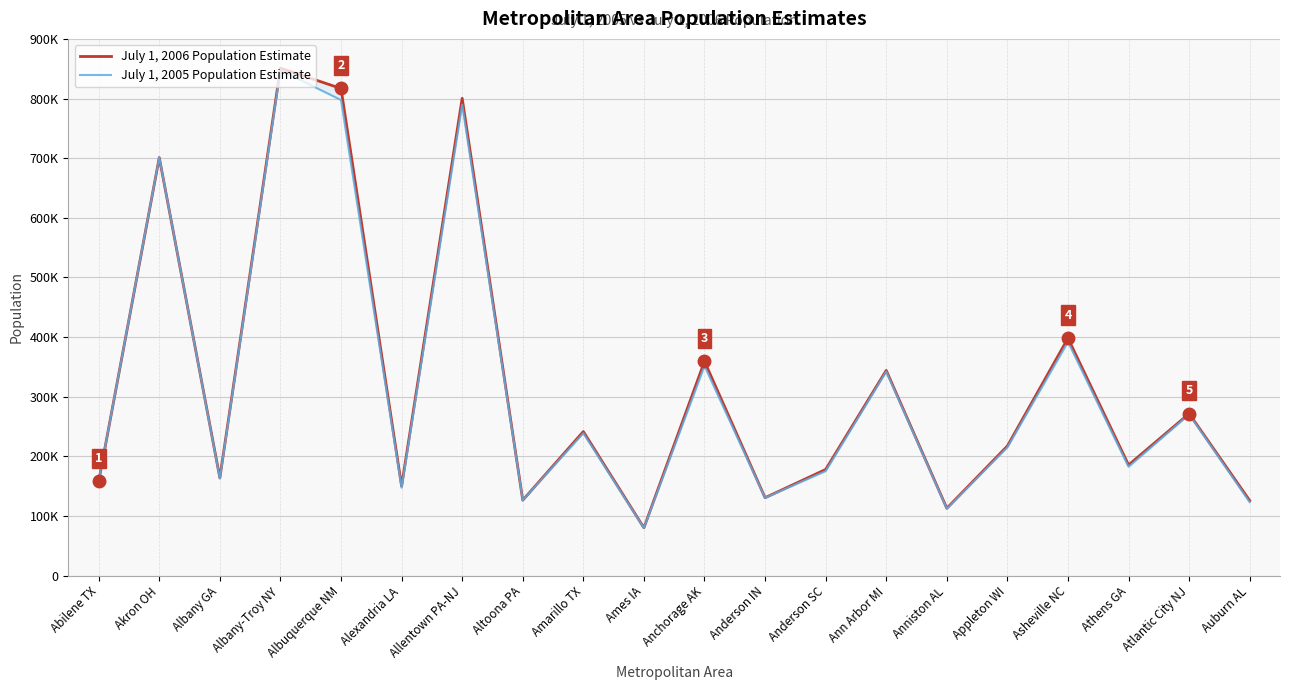

Count the number of data series in this chart.

2